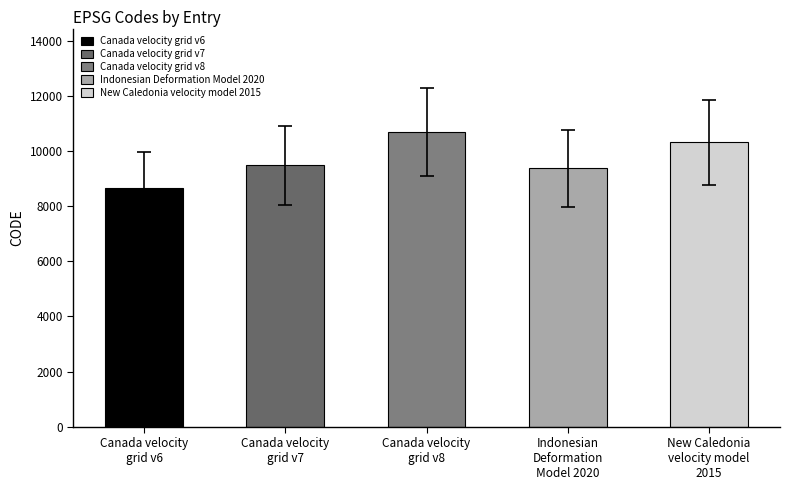

Are the bars grouped side by side (vs. stacked)?

No